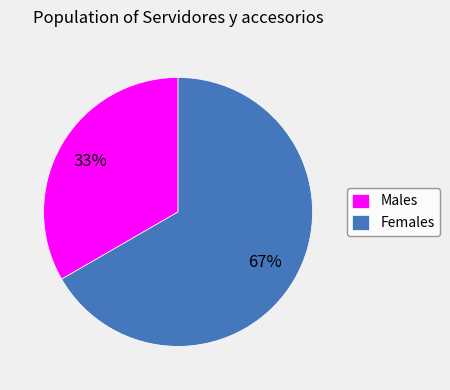

To the nearest percent, what is the average slice percentage?

50%